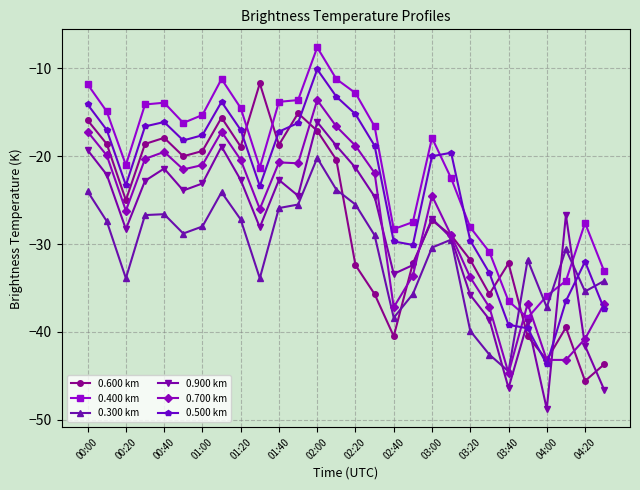

What is the highest value of the 0.900 km series?

-16.1